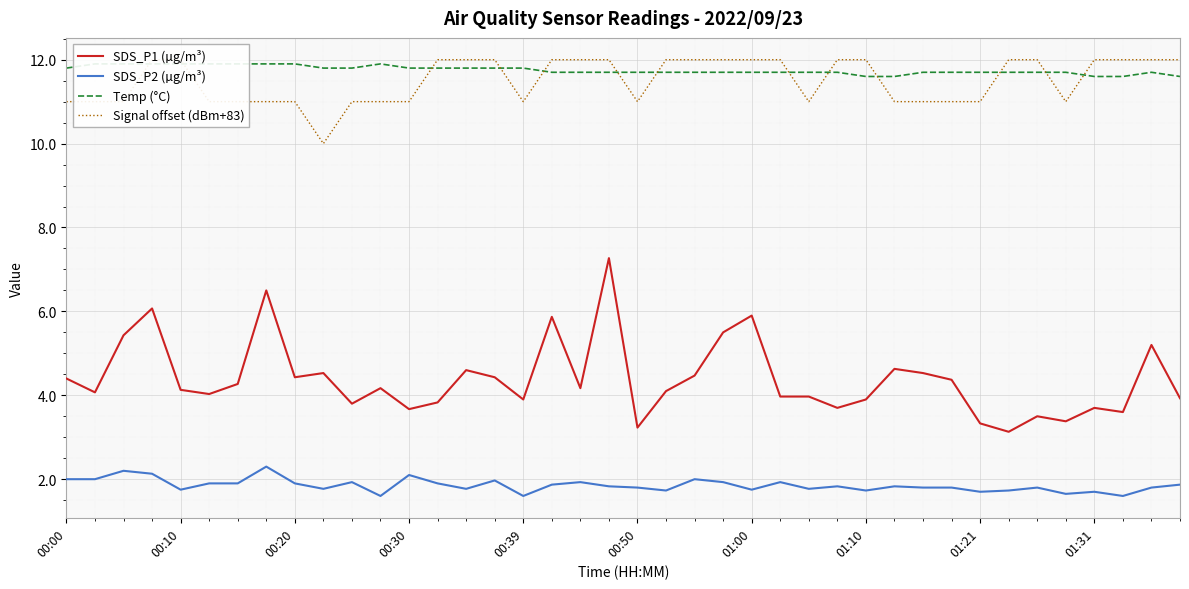

True or false: SDS_P1 (µg/m³) and SDS_P2 (µg/m³) cross at least once.

False